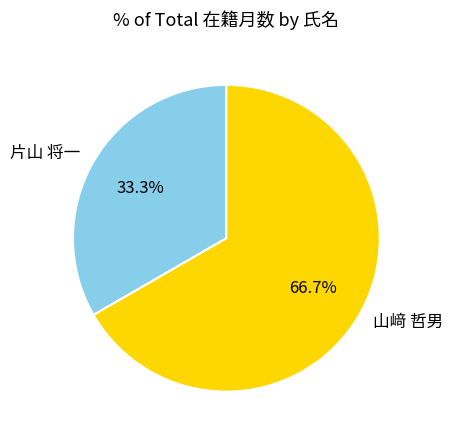

Which category has the smallest portion of the pie?

片山 将一